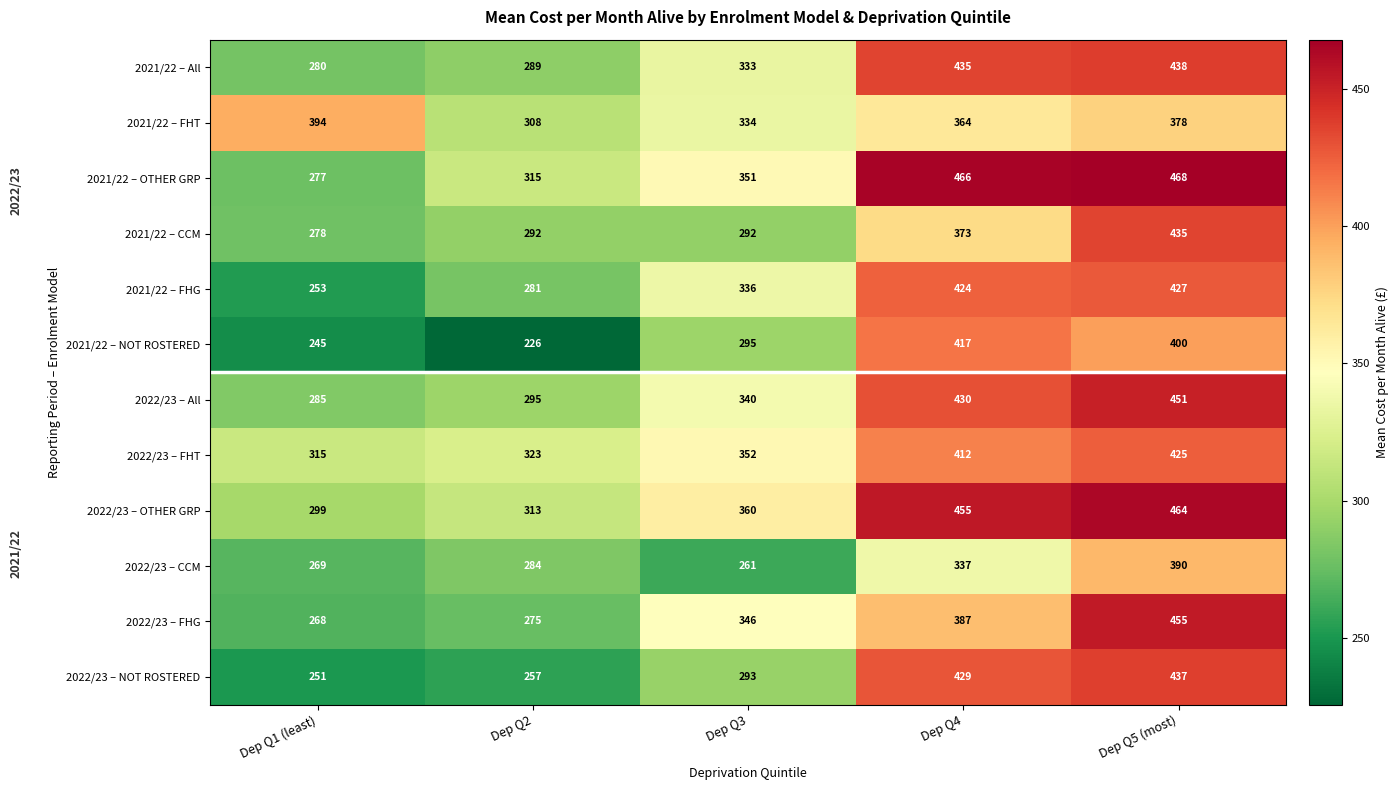

What is the maximum value shown in the chart?

468